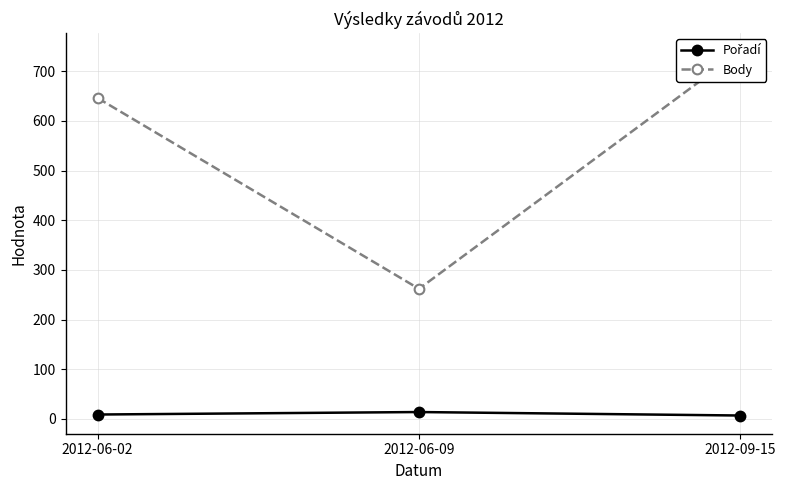

Reading left to right, transcribe all the data shown in this chart.

Pořadí: 2012-06-02=9	2012-06-09=14	2012-09-15=7
Body: 2012-06-02=646	2012-06-09=262	2012-09-15=740